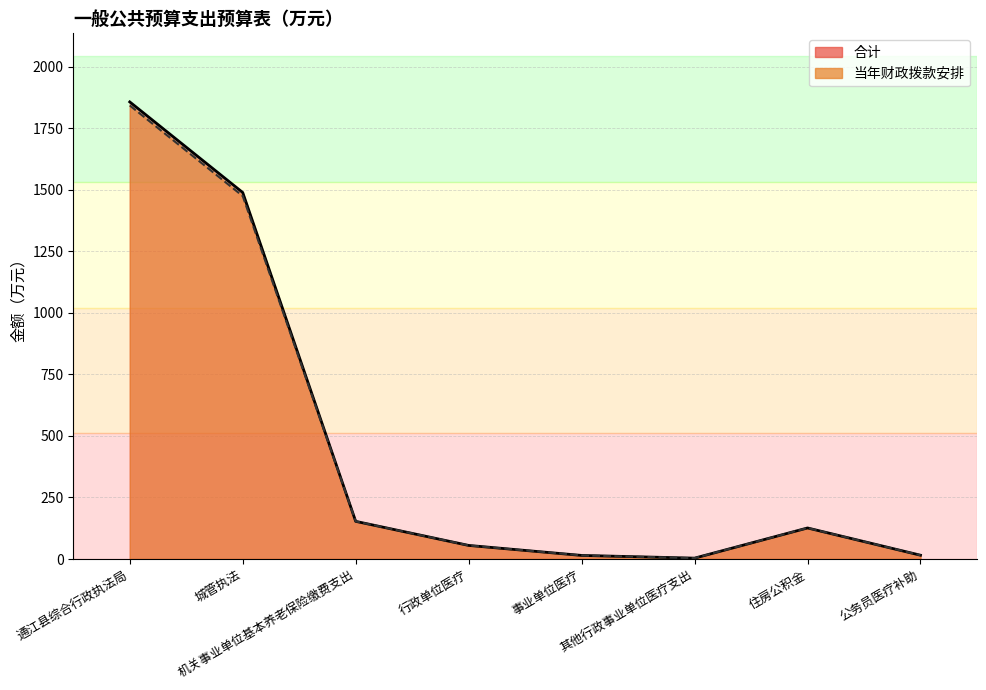

What is the label of the 3rd point from the right?

其他行政事业单位医疗支出